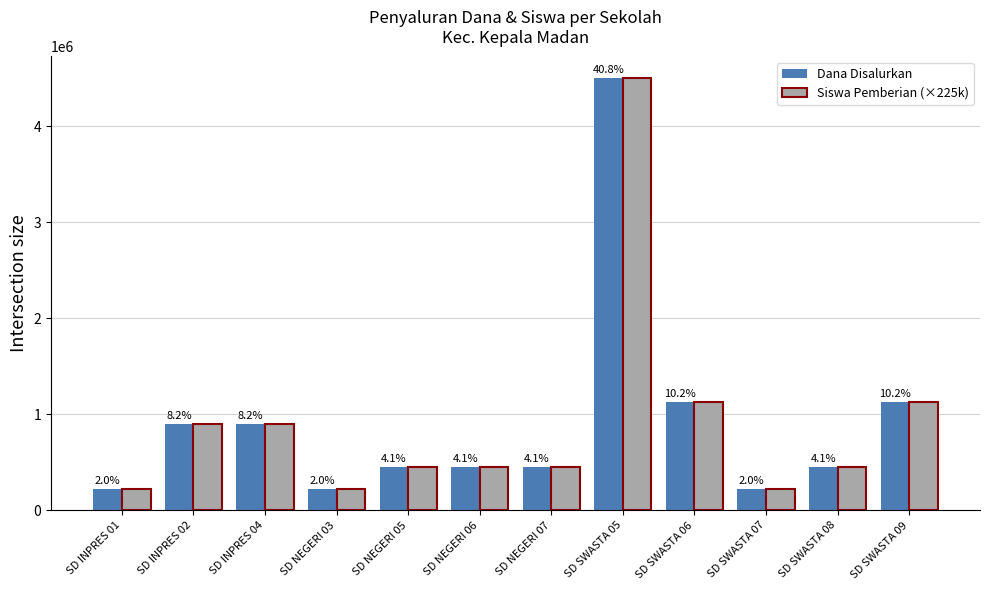

At which label does Siswa Pemberian (×225k) reach its peak?

SD SWASTA 05